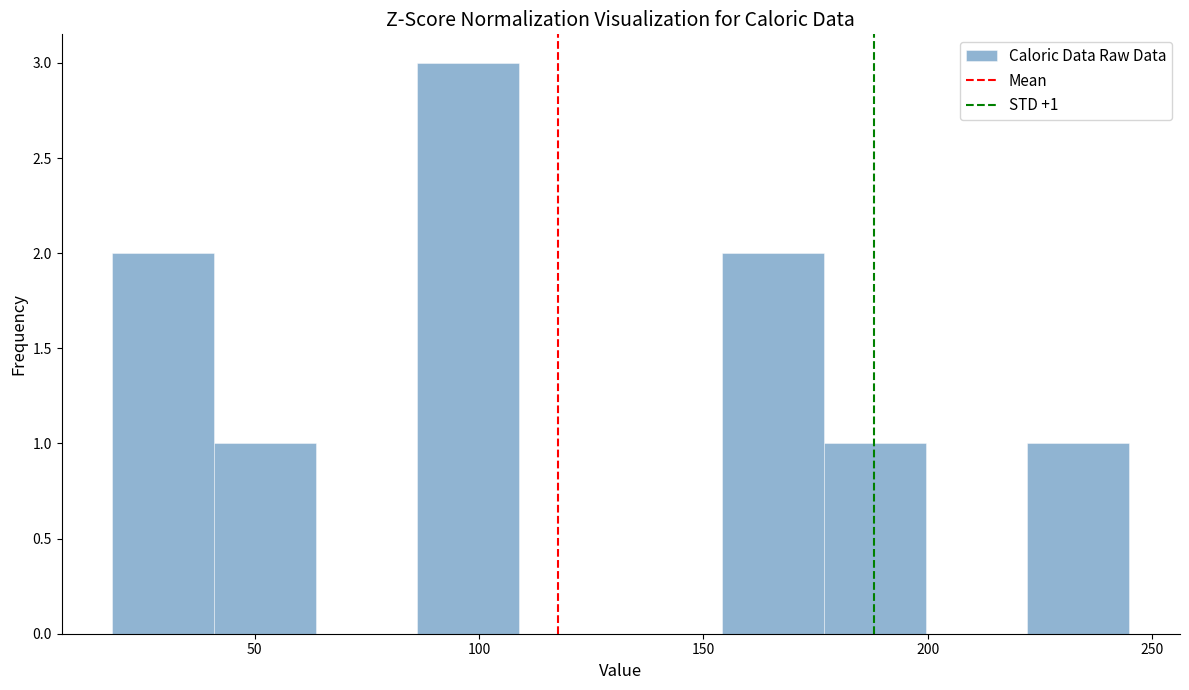

Over which range of the x-axis is the bar tallest?

85 to 110